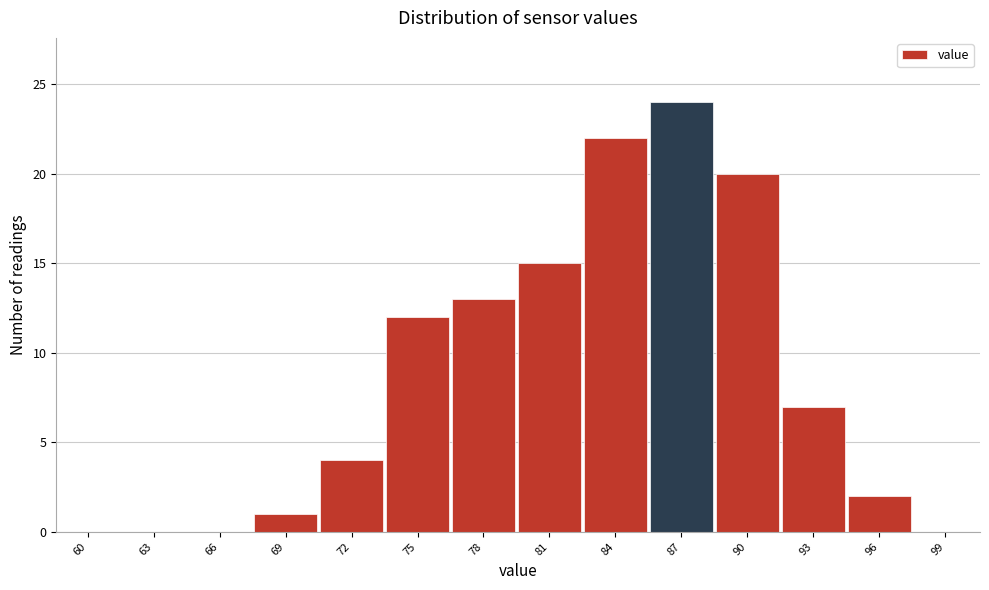

Reading left to right, list all the values displayed in this chart.

60=0	63=0	66=0	69=1	72=4	75=12	78=13	81=15	84=22	87=24	90=20	93=7	96=2	99=0